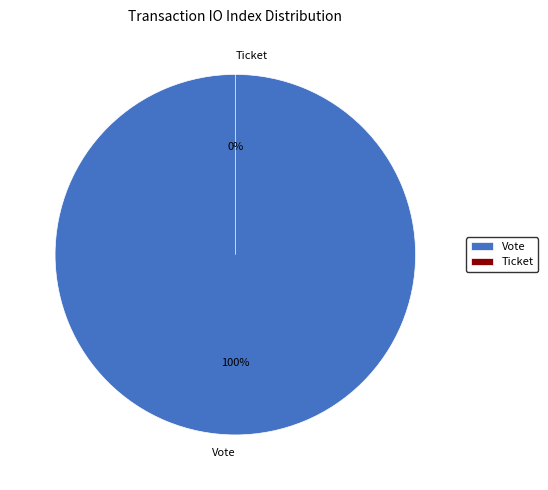

What is the change in value from Vote to Ticket?

-1